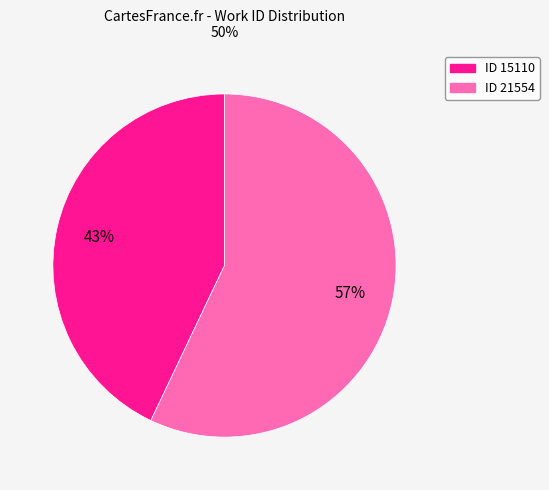

Does any single category account for the majority?

Yes